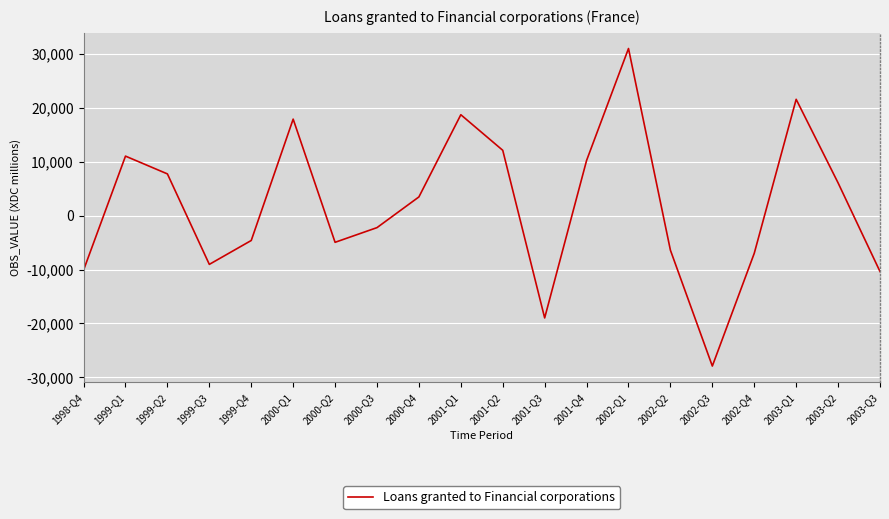

Which label corresponds to the smallest value in the chart?

2002-Q3